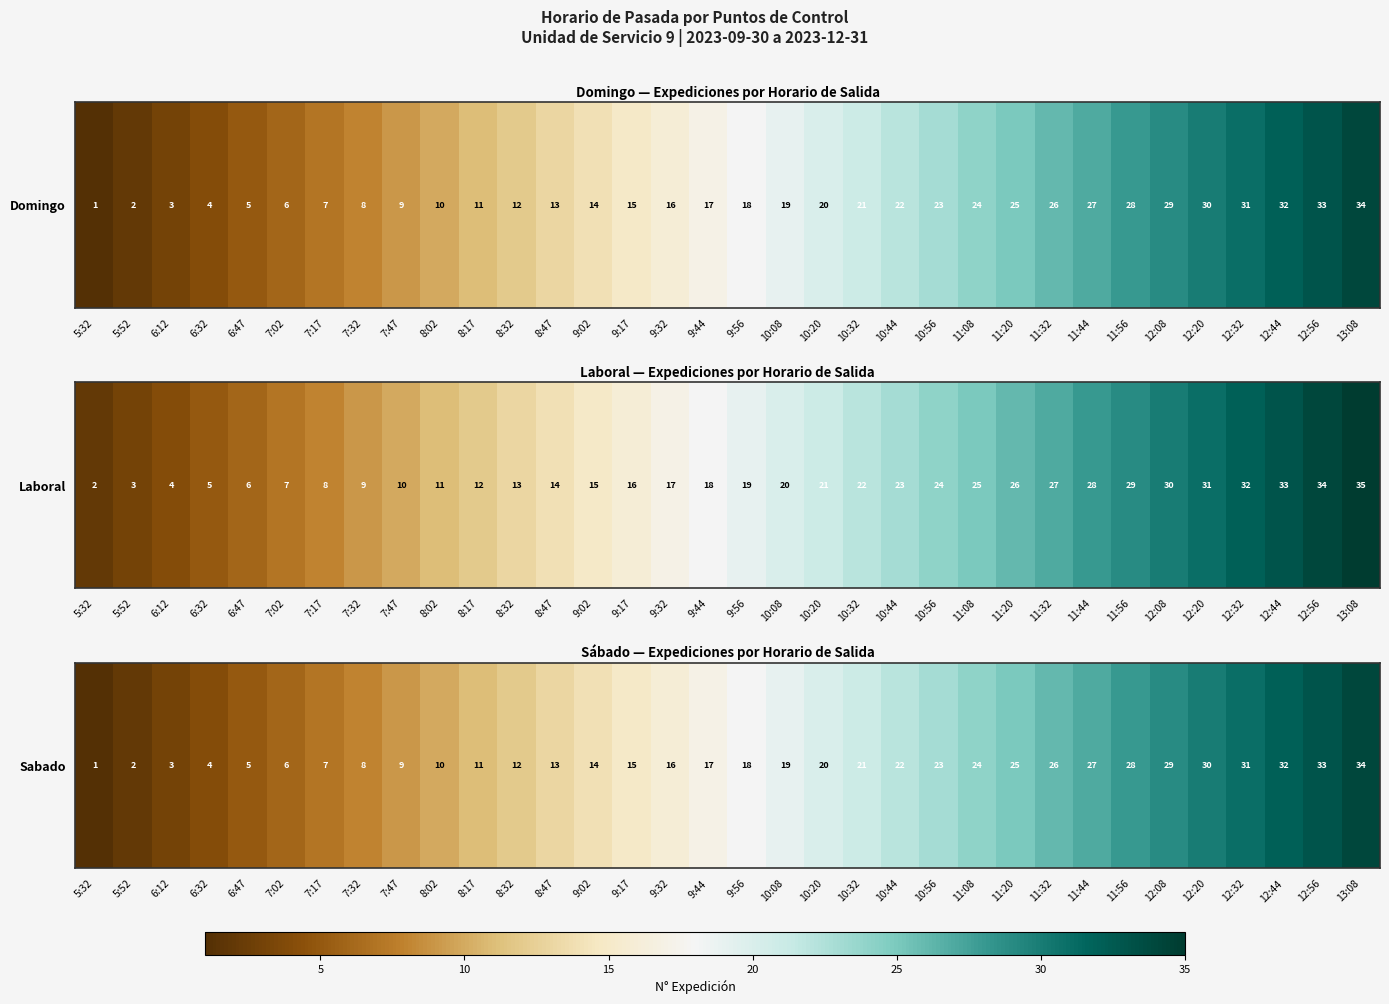

The chart shows a value of 3 at 7:47. True or false?

False